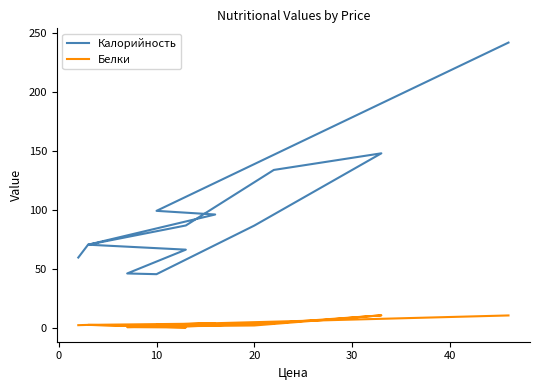

At how many categories does at least one series exceed 27?

13